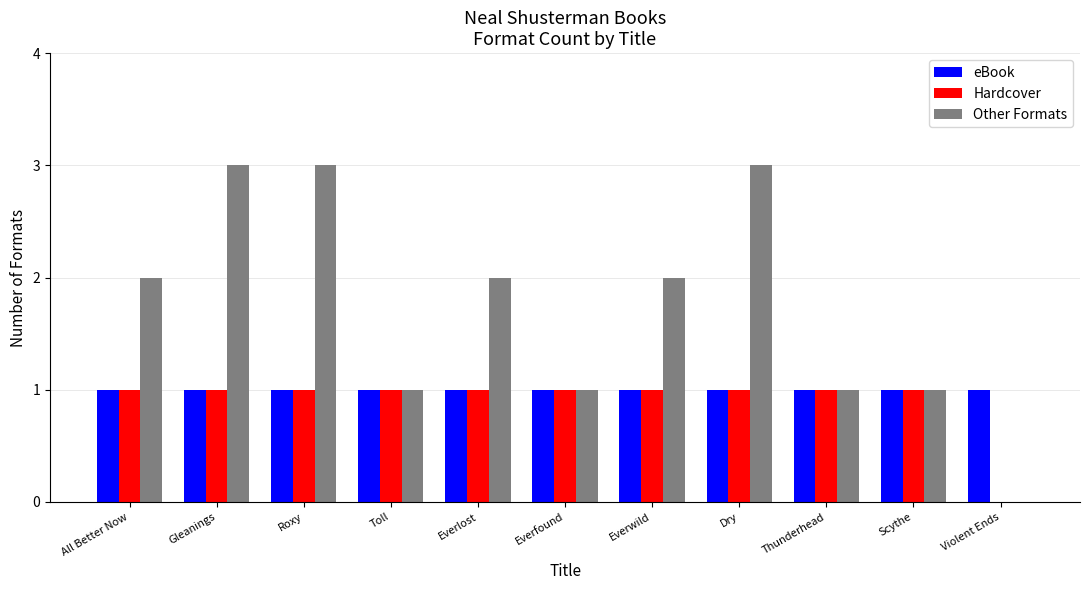

What is the maximum value shown in the chart?

3